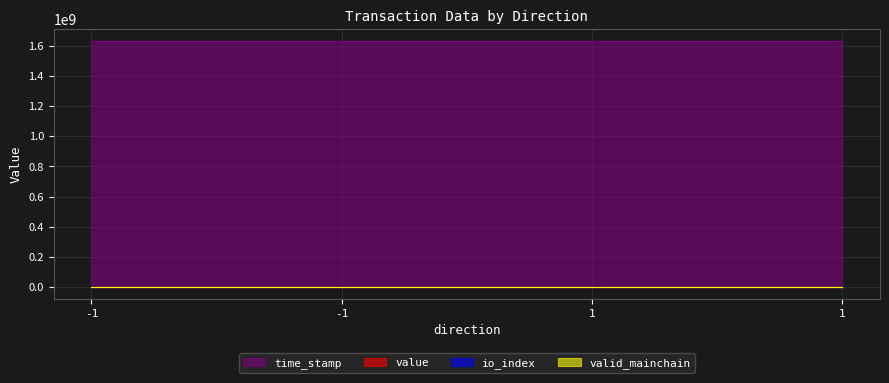

At which category is the sum across all series the highest?

-1